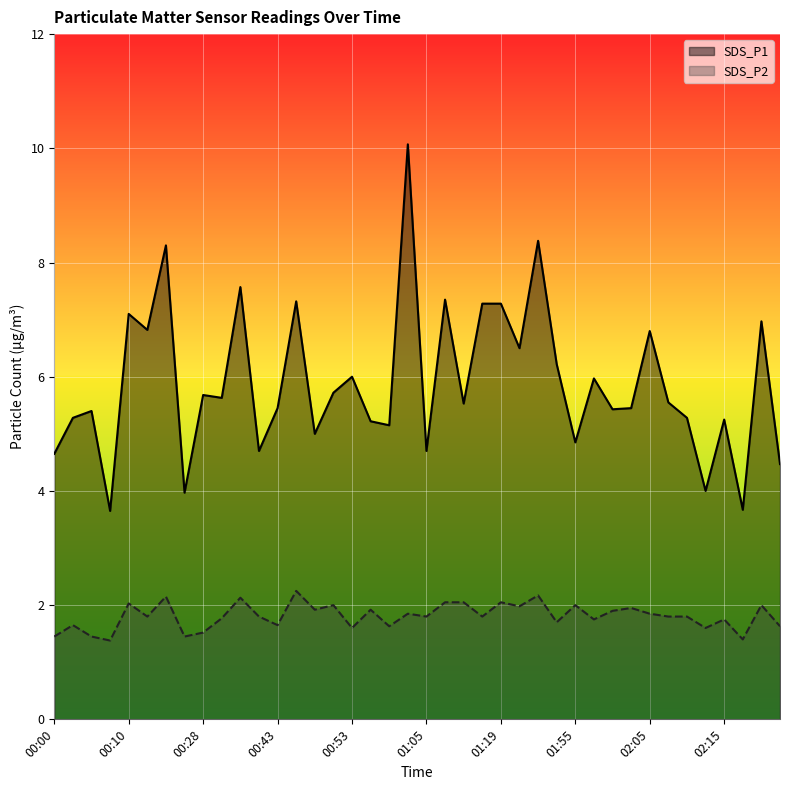

How many series are shown in this chart?

2